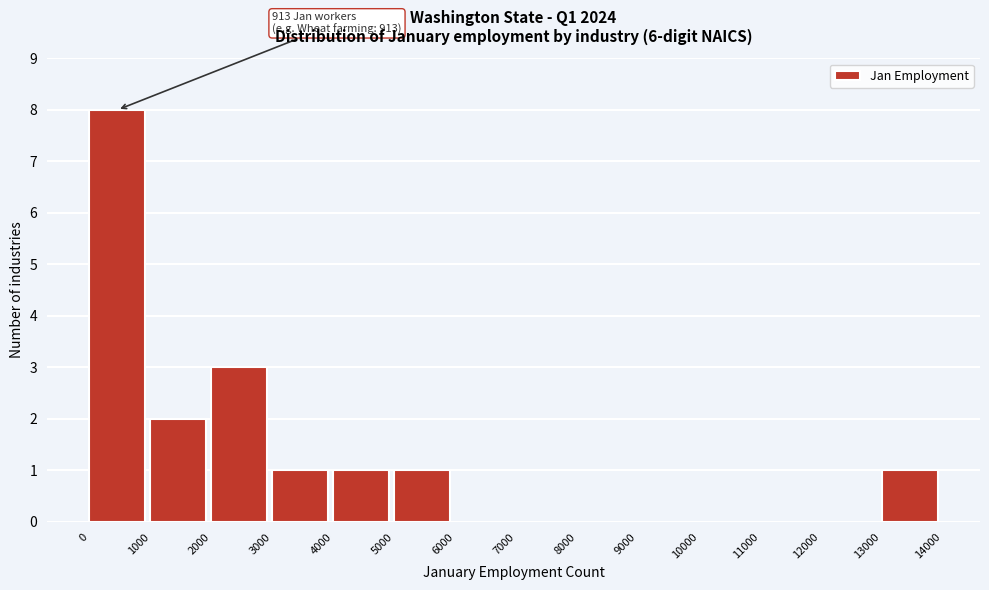

Over which range of the x-axis is the bar tallest?

0 to 1000